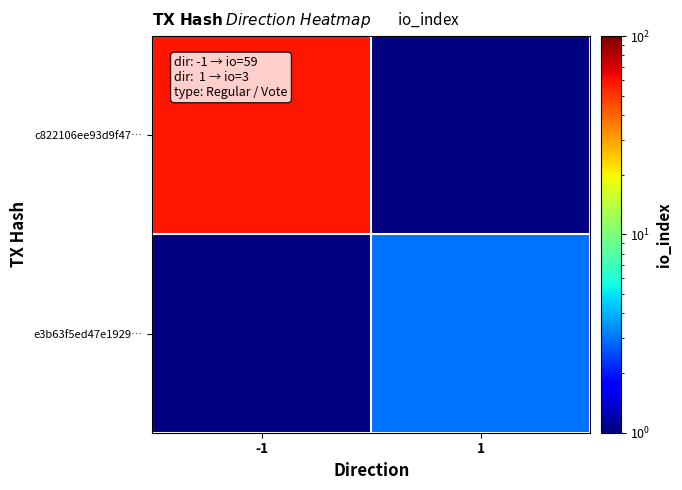

How many categories are shown in the chart?

2